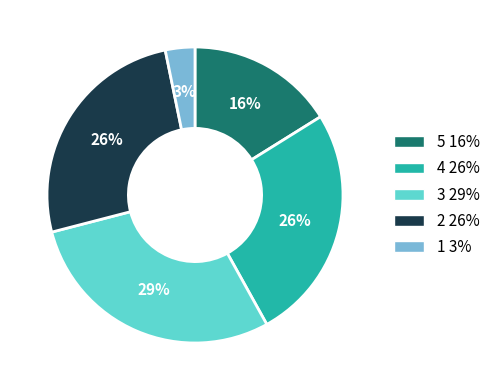

Is there a majority slice in this chart?

No